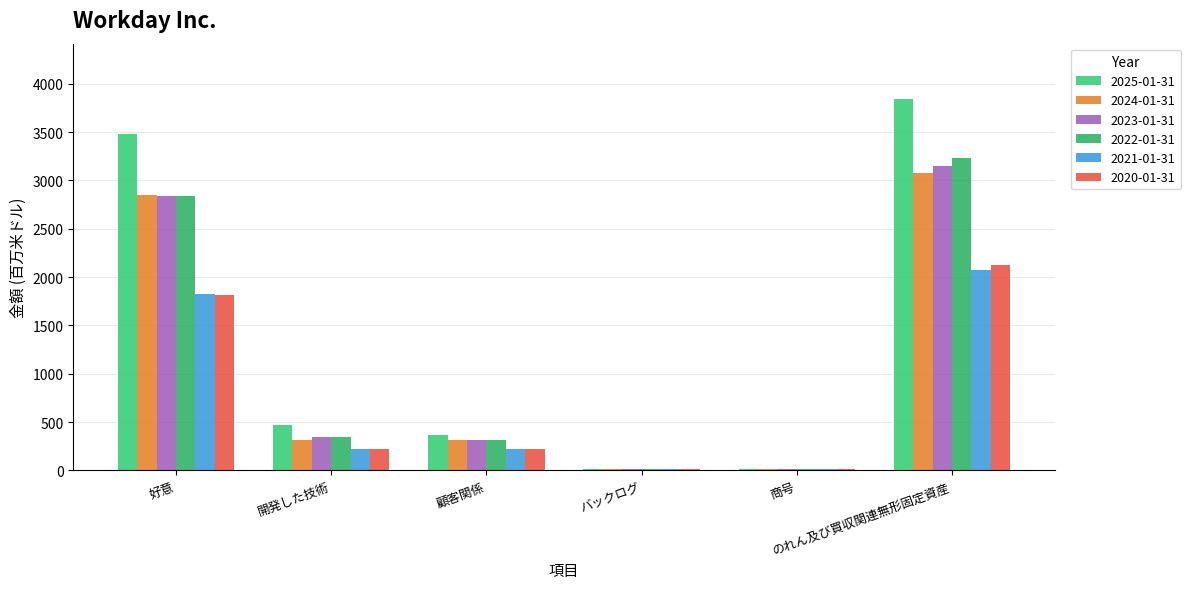

Are the bars horizontal?

No